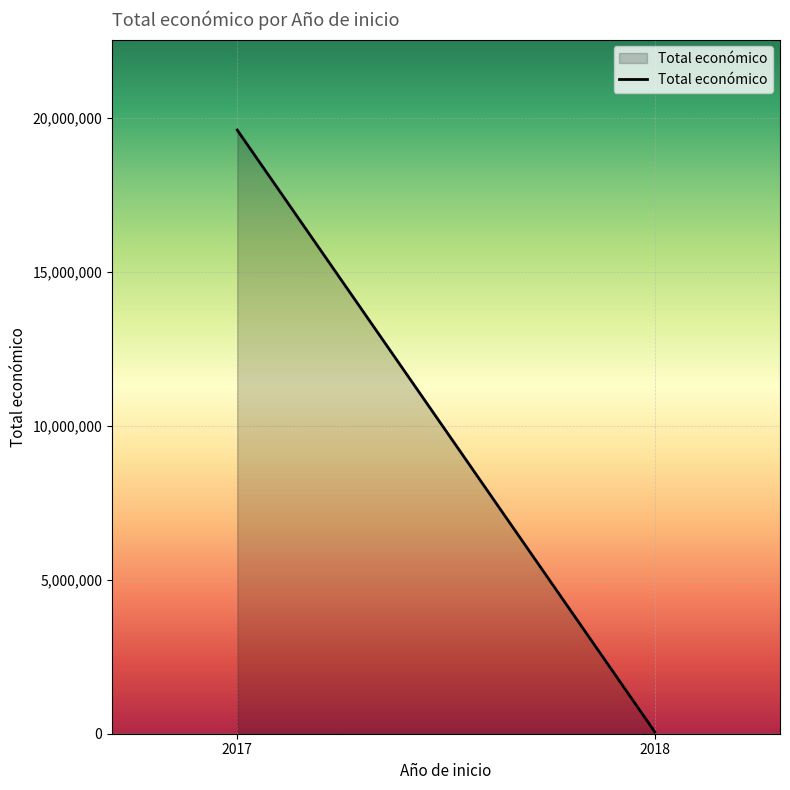

True or false: the data shows 19605478 at 2017.

True